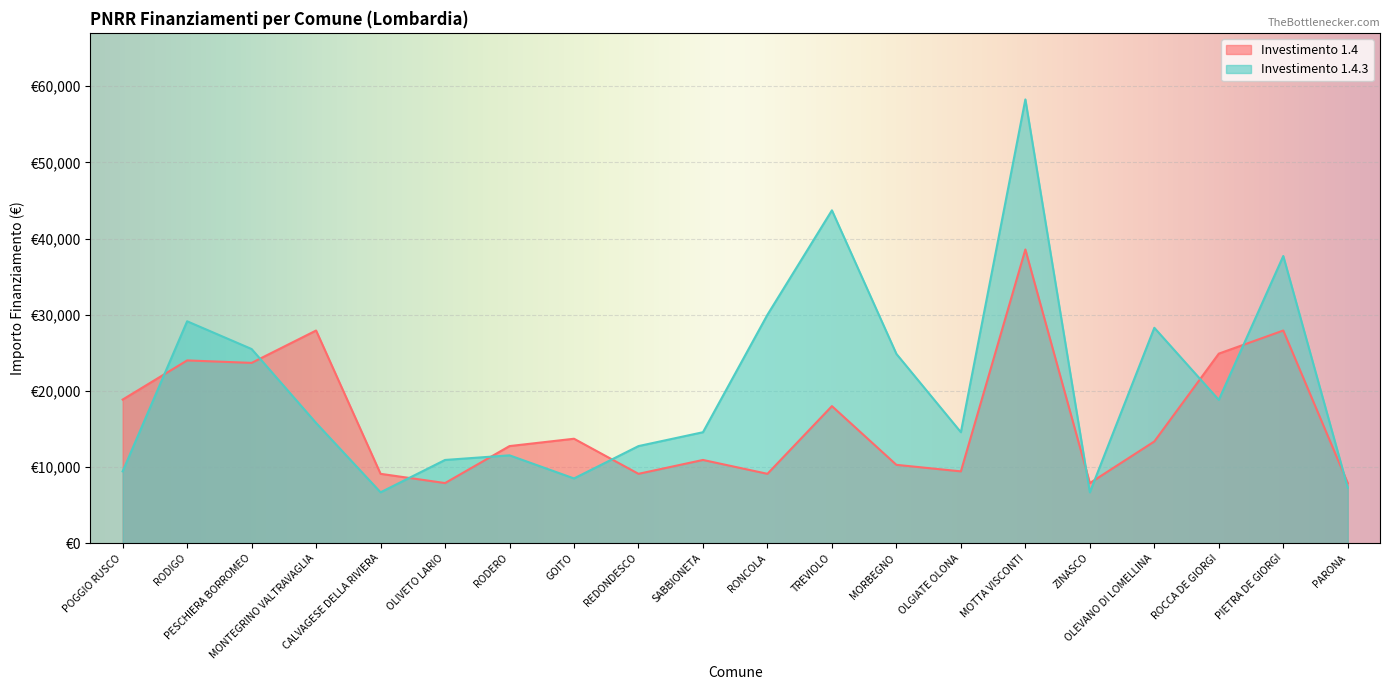

What is the difference between the 1.4 values at REDONDESCO and OLEVANO DI LOMELLINA?

4249